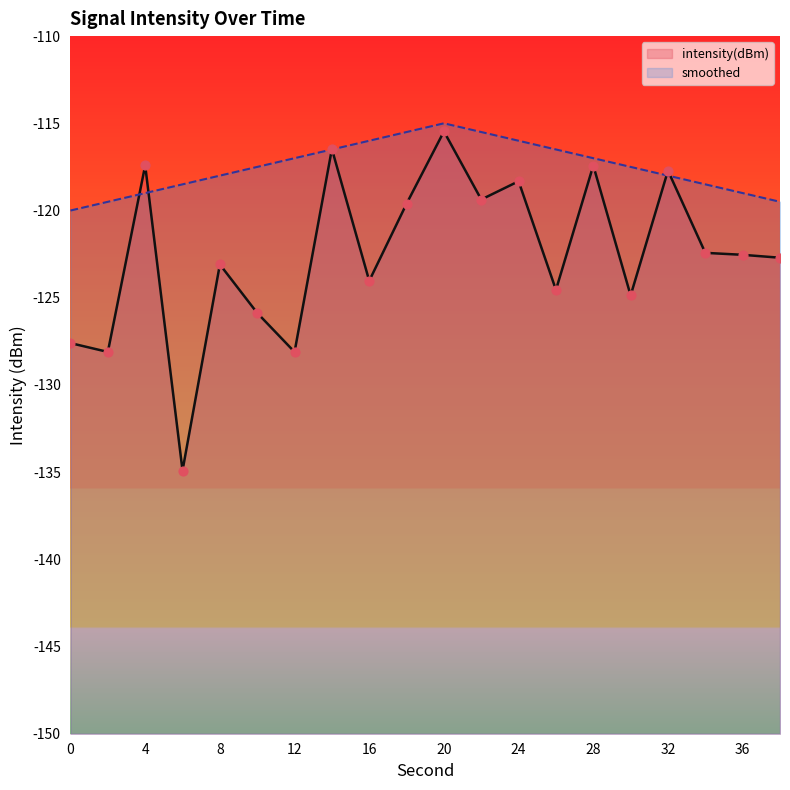

Which series has the largest Y range (max minus min)?

intensity(dBm)